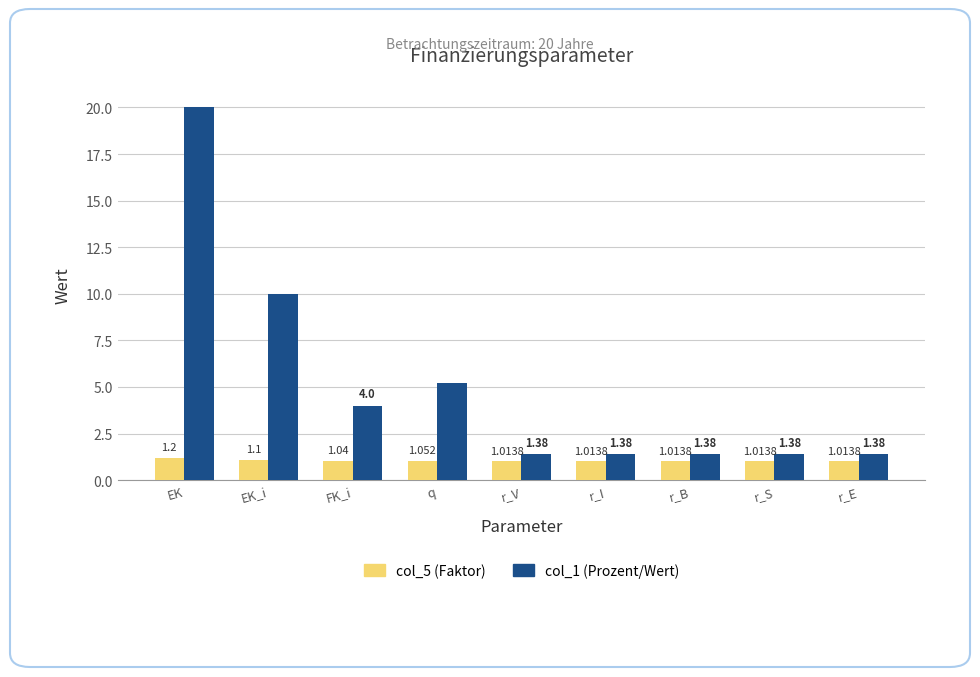

What is the maximum value for col_5 (Faktor)?

1.2